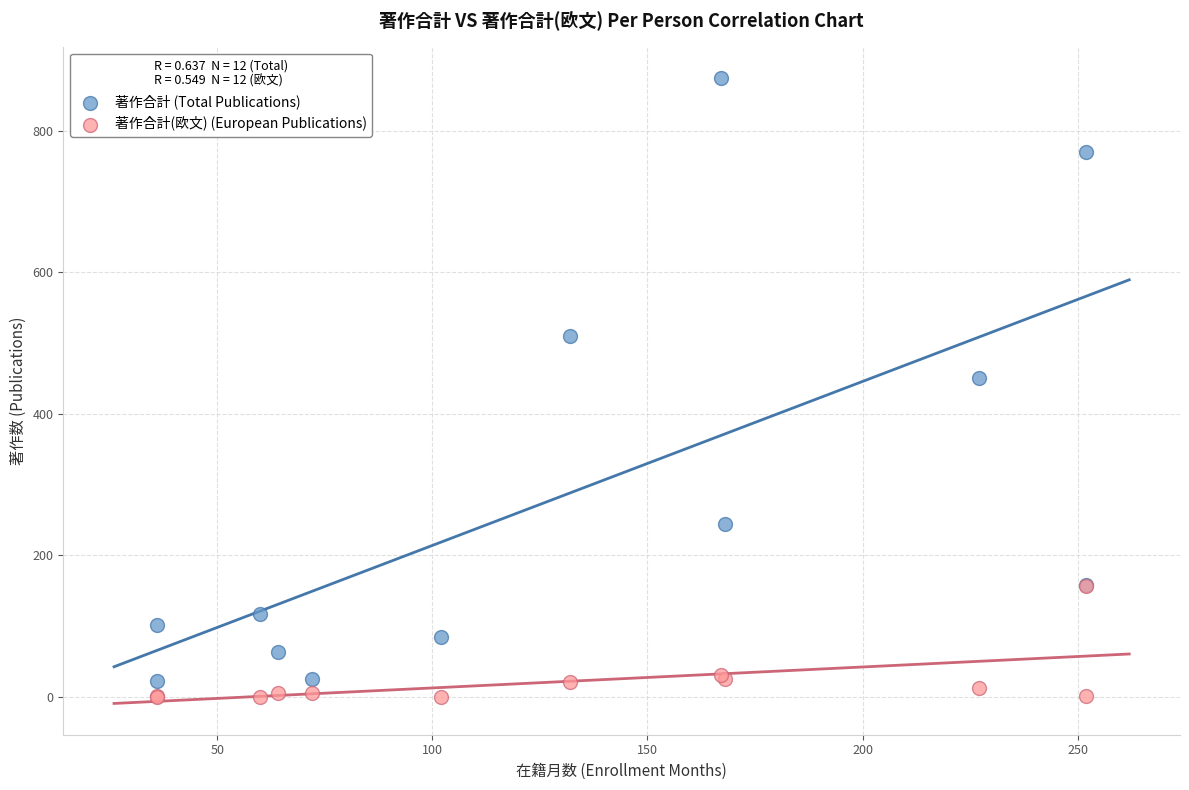

Which series has the largest Y range (max minus min)?

著作合計 (Total Publications)